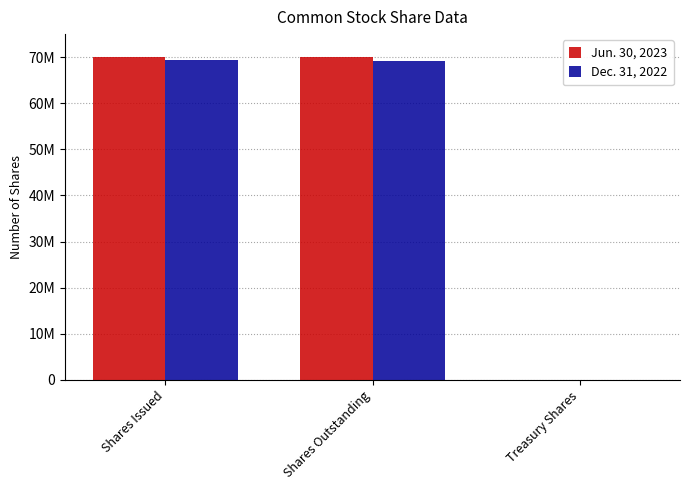

What are all the series names shown in the legend?

Jun. 30, 2023, Dec. 31, 2022